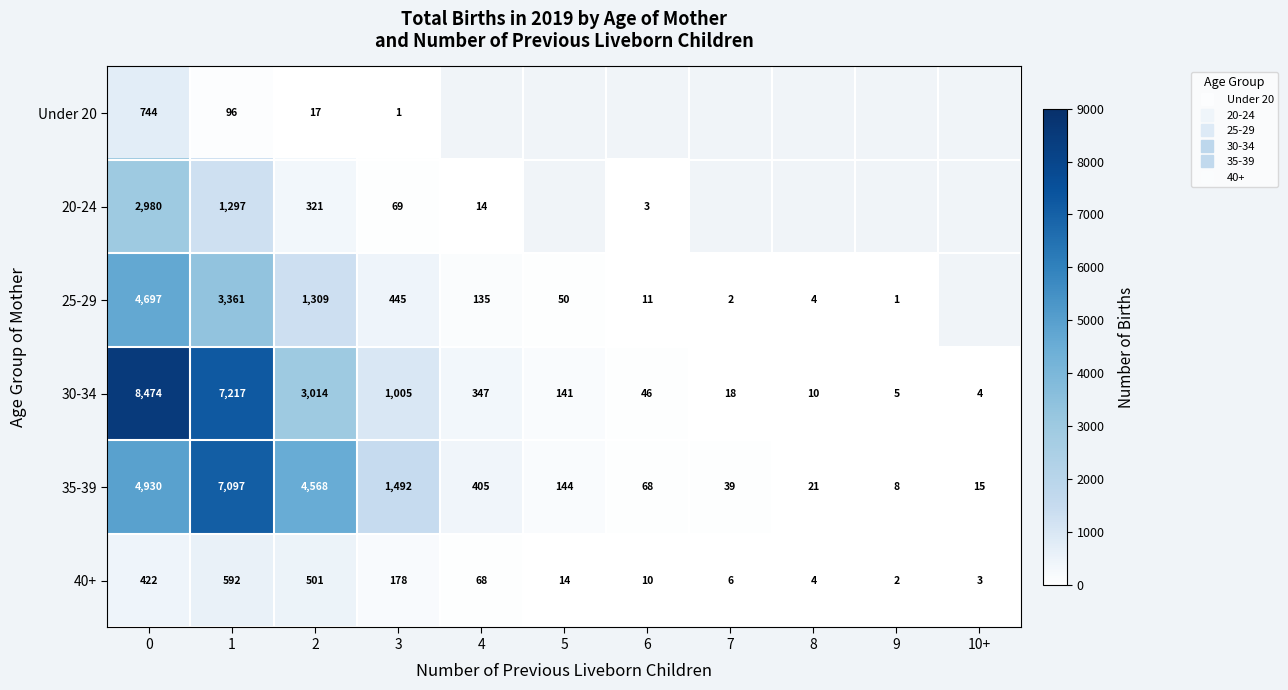

What is the minimum value for 40+?

2.0